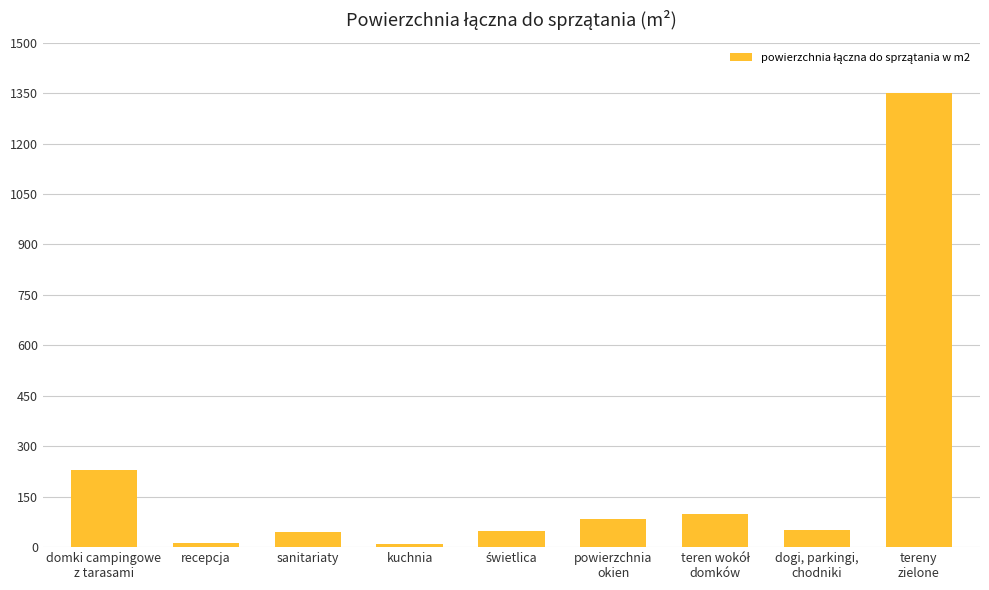

What is the label of the 8th bar from the right?

recepcja